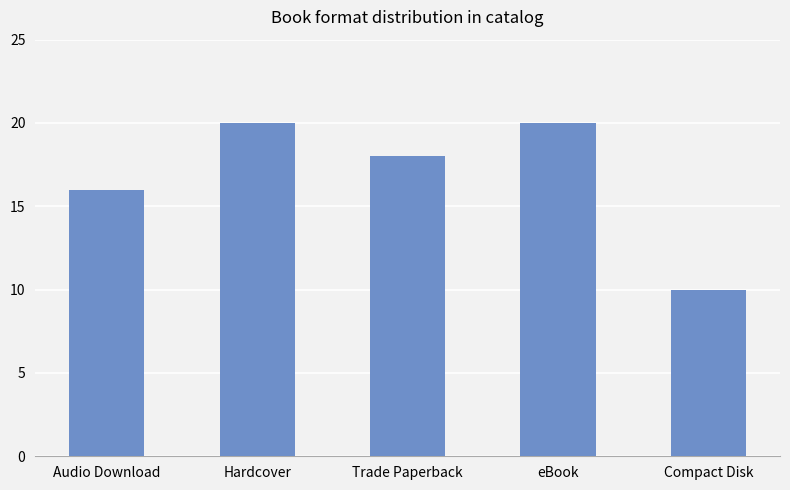

Where is the data nearest to the value 15?

Audio Download